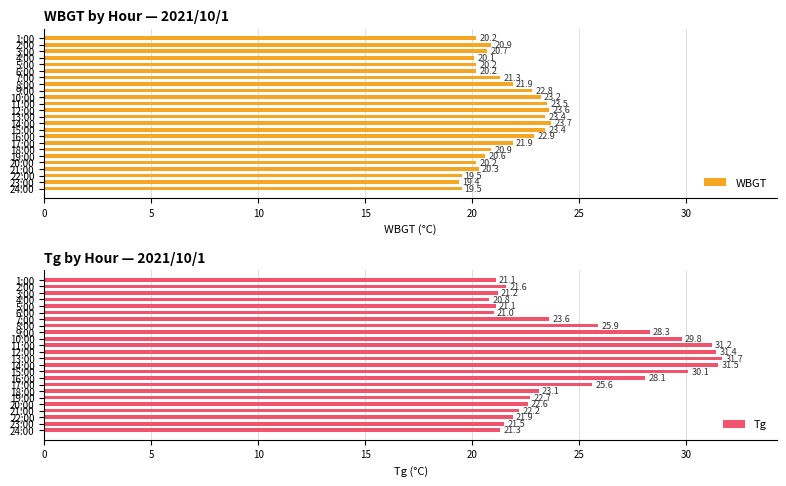

Reading left to right, what are all the values shown in this chart?

WBGT: 20.2	20.9	20.7	20.1	20.2	20.2	21.3	21.9	22.8	23.2	23.5	23.6	23.4	23.7	23.4	22.9	21.9	20.9	20.6	20.2	20.3	19.5	19.4	19.5
Tg: 21.1	21.6	21.2	20.8	21.1	21.0	23.6	25.9	28.3	29.8	31.2	31.4	31.7	31.5	30.1	28.1	25.6	23.1	22.7	22.6	22.2	21.9	21.5	21.3